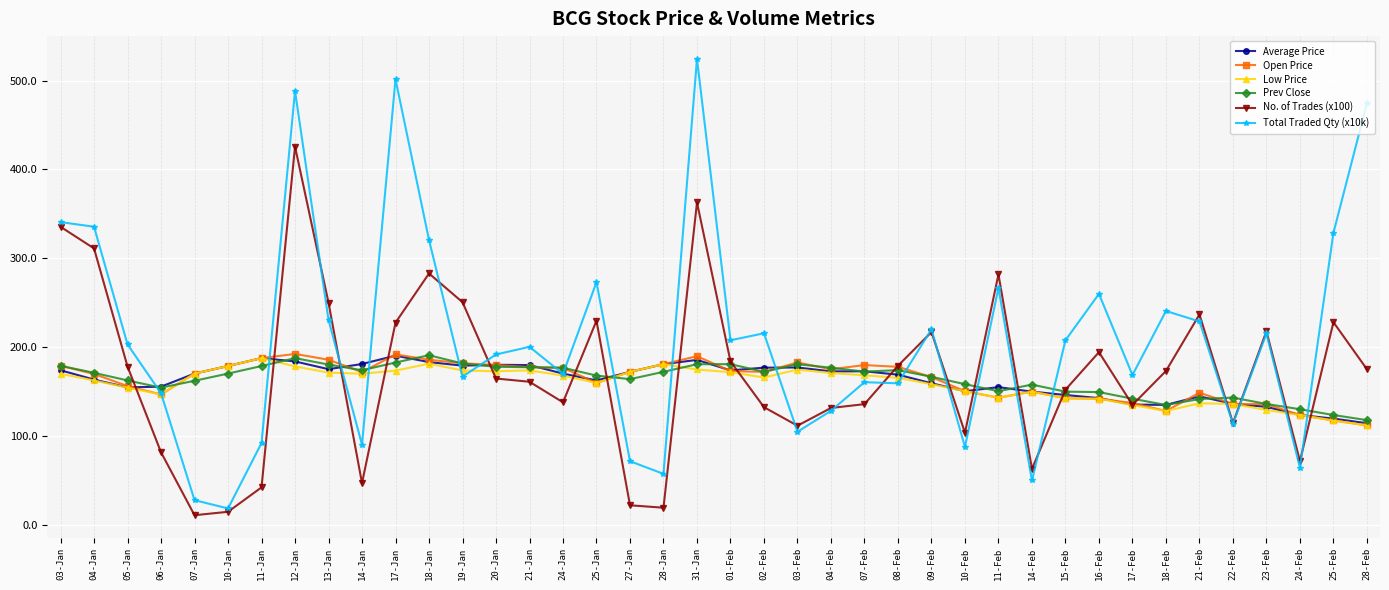

Is it true that Low Price equals 171.0 at 04-Feb?

True